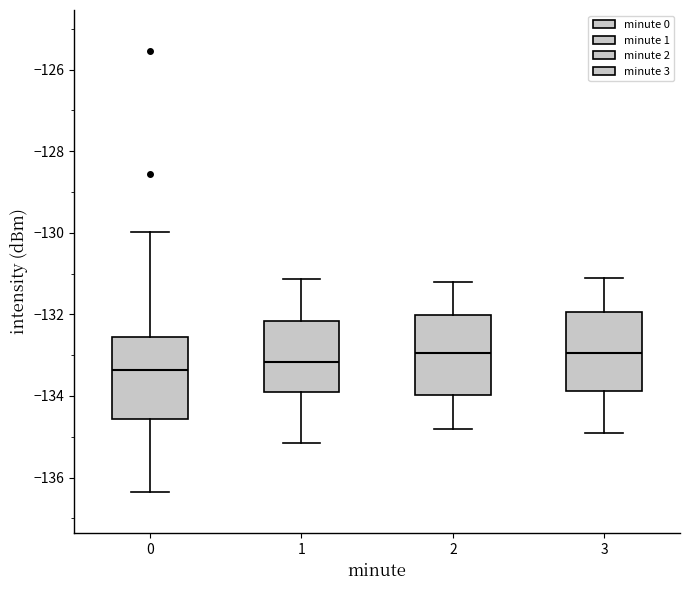

Reading left to right, read every box against the y-axis: the position of its median line, the range the box covers, and the ends of its whiskers. The values are not printed on the chart, so give them approximately, as read against the axis.

0: median -133.4, box -134.6 to -132.6, whiskers -136.4 to -130.0
1: median -133.2, box -133.8 to -132.2, whiskers -135.2 to -131.2
2: median -133.0, box -134.0 to -132.0, whiskers -134.8 to -131.2
3: median -133.0, box -133.8 to -132.0, whiskers -134.8 to -131.0